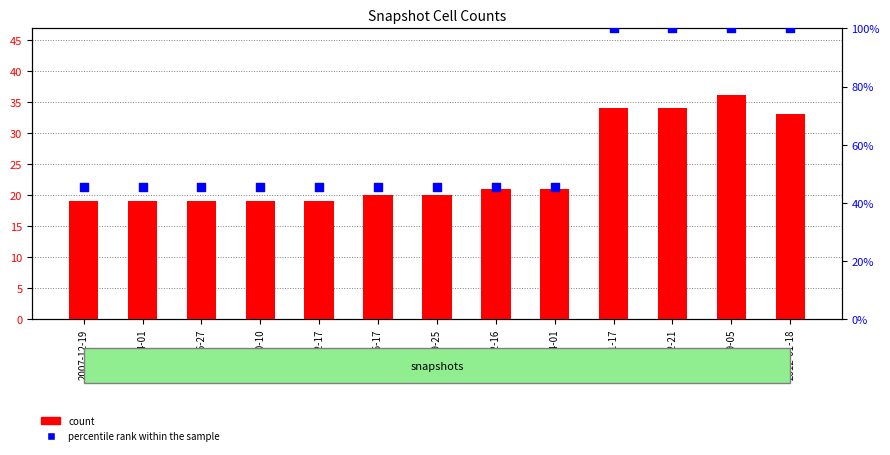

Which series reaches the minimum Y coordinate?

count